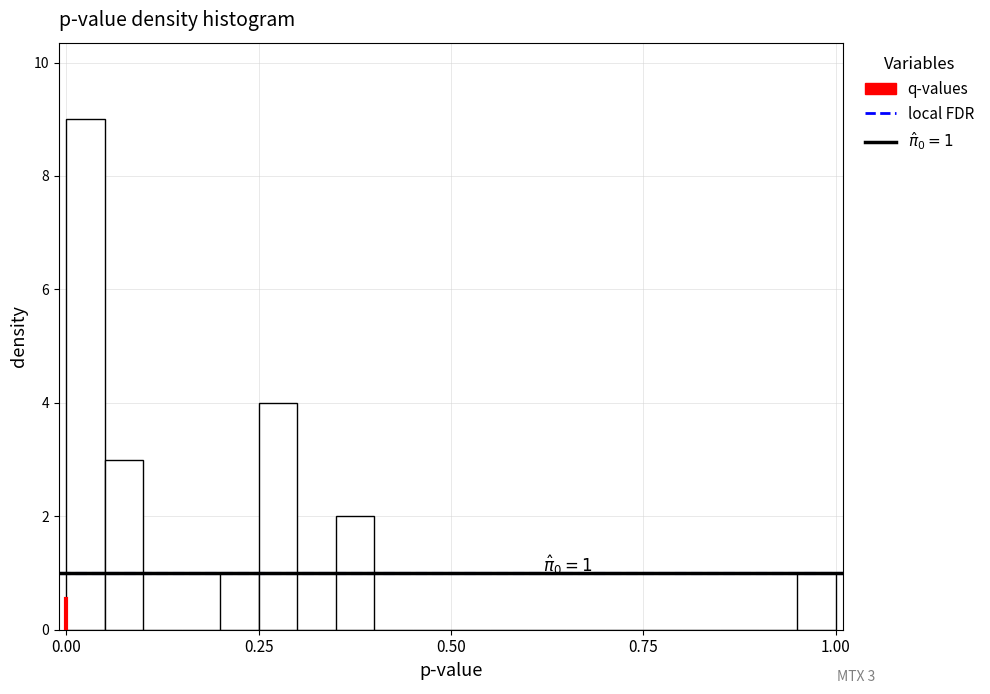

Read against the x-axis, roughly where is the centre of the tallest bar?

0.05